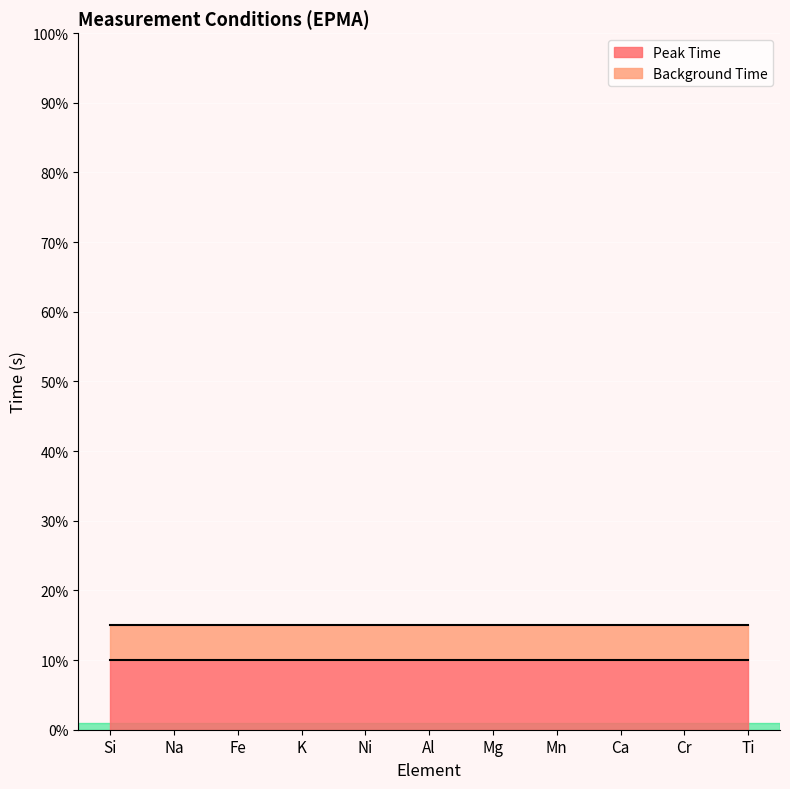

Rank the series by their average value, from lowest to highest.

Background Time, Peak Time